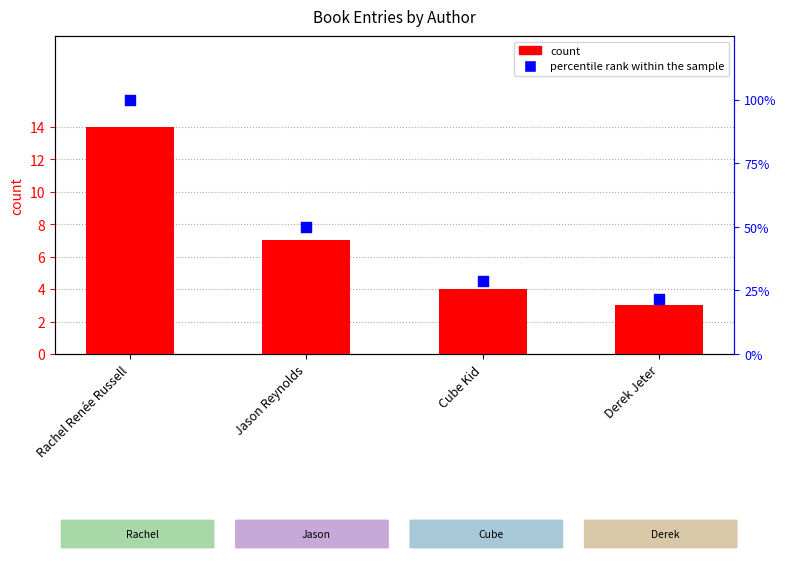

At how many categories does at least one series exceed 32?

2